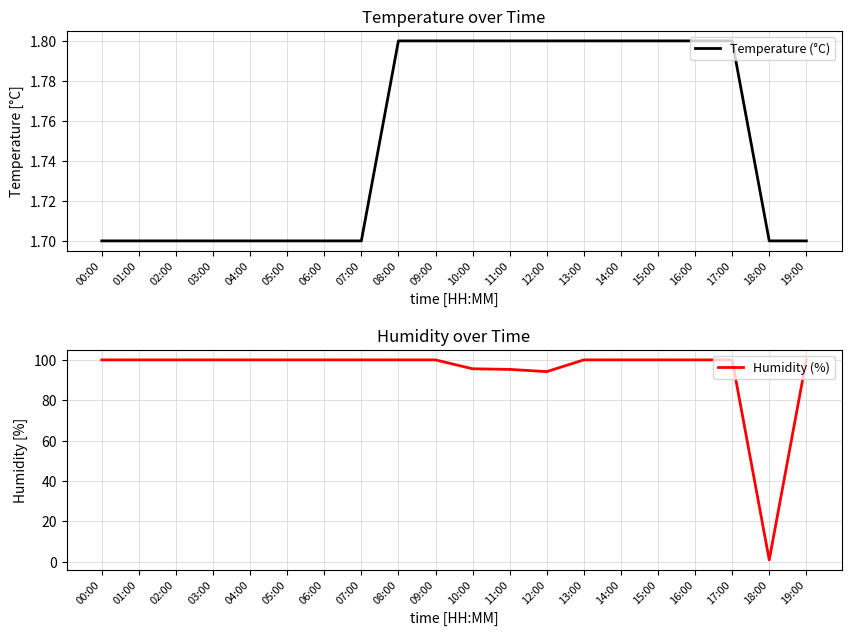

Between which two adjacent categories do Humidity (%) and Temperature (°C) first intersect?

17:00 and 18:00